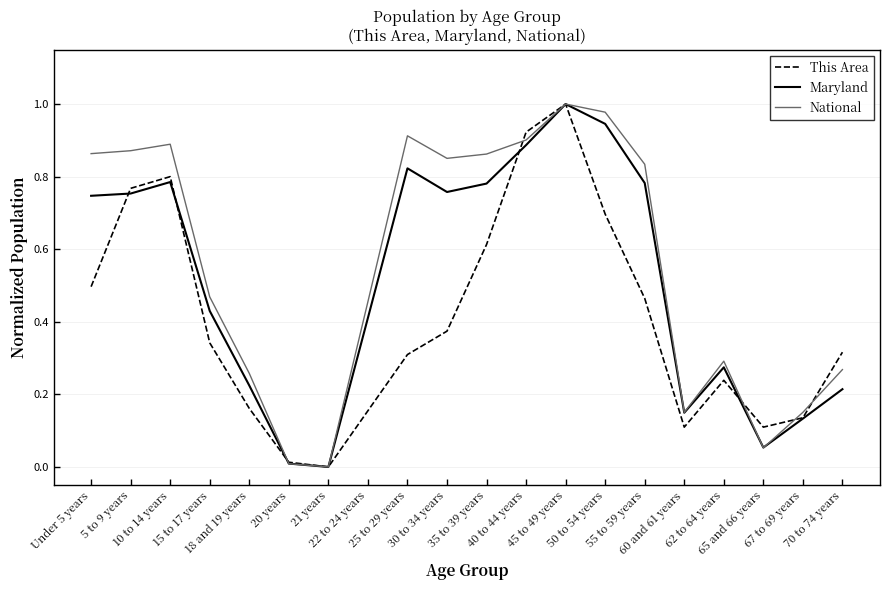

In National, how many points are lower than both neighbors (excluding endpoints)?

4